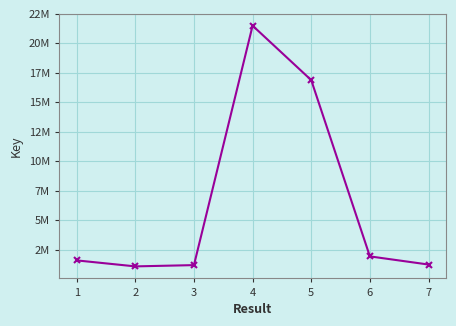

Which category has the lowest value across all series?

2